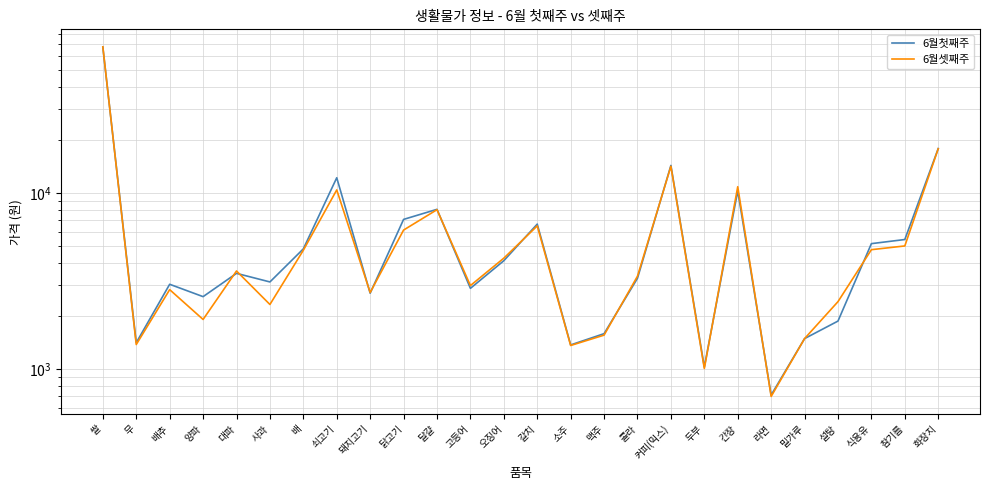

At which label does 6월첫째주 first exceed 3490?

쌀